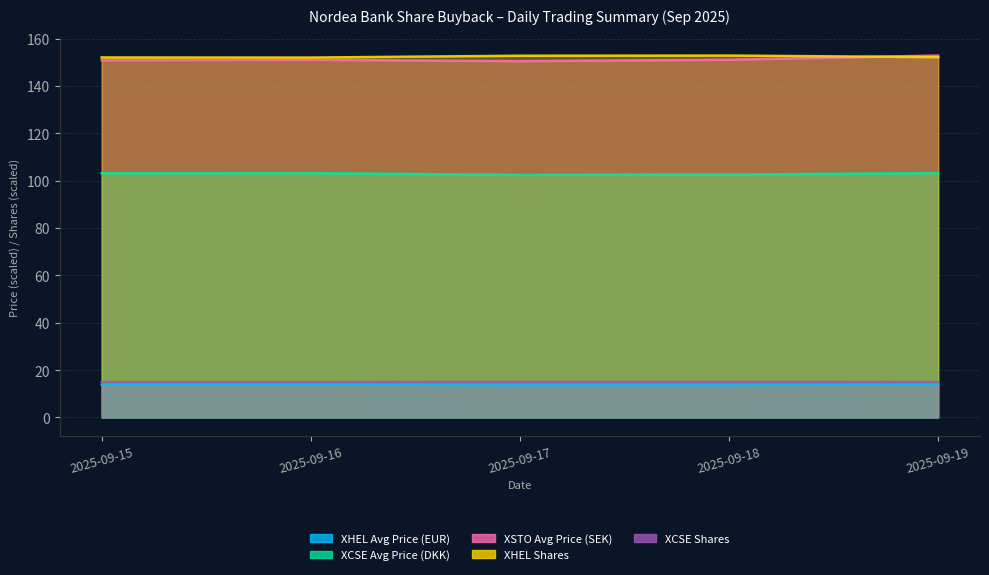

What are all the series names shown in the legend?

XHEL Avg Price (EUR), XCSE Avg Price (DKK), XSTO Avg Price (SEK), XHEL Shares, XCSE Shares